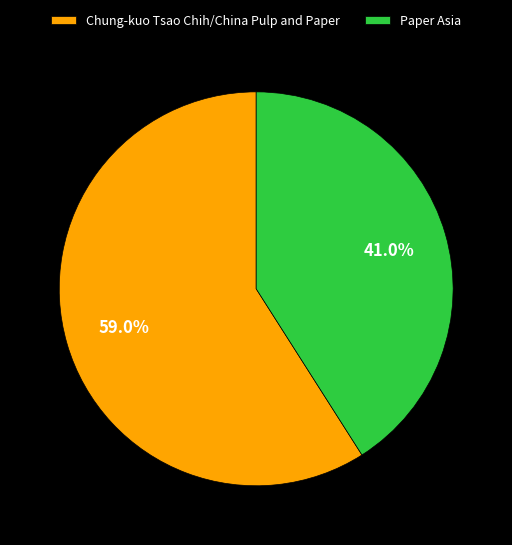

How many segments does this pie chart have?

2